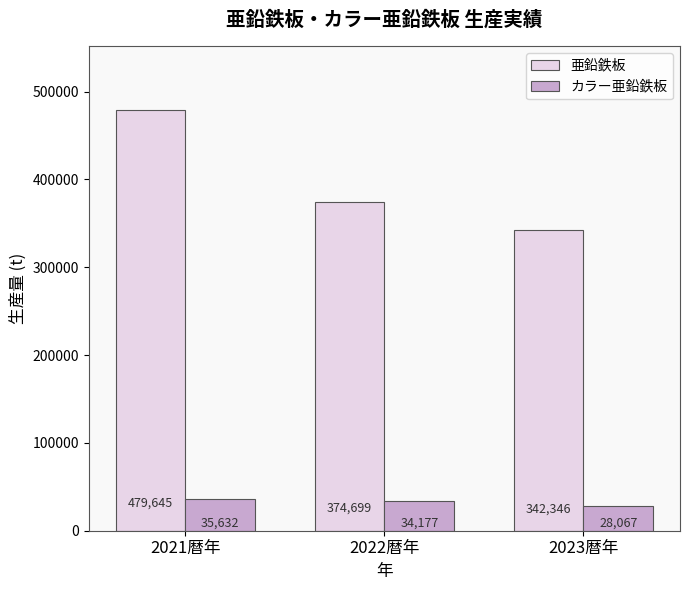

What is the label of the 1st bar from the right?

2023暦年